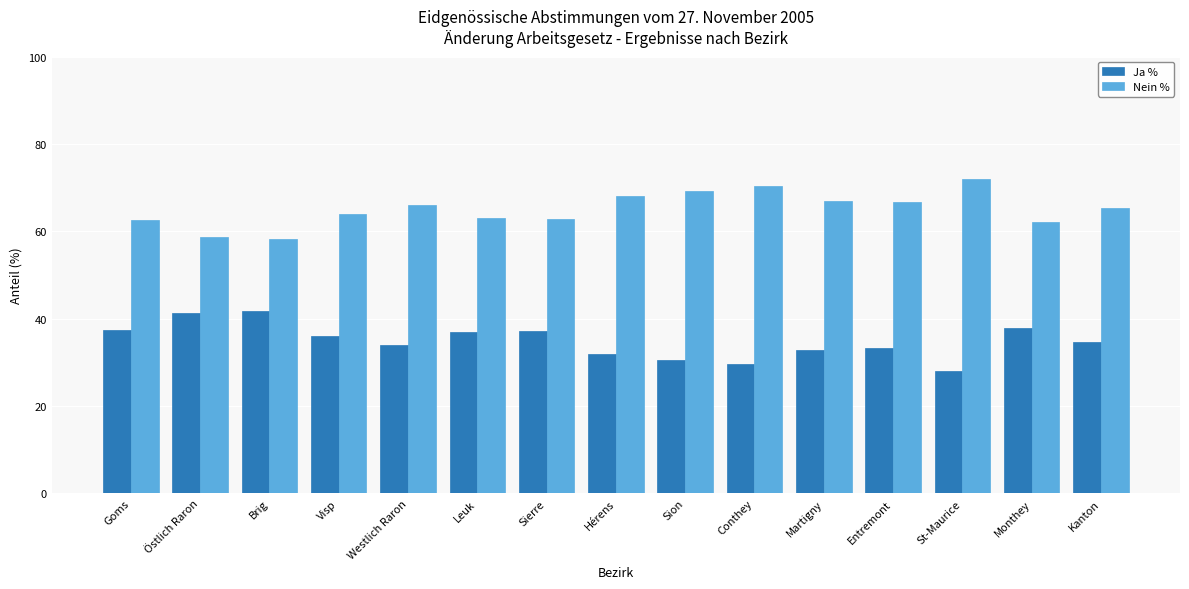

Does the chart contain any negative values?

No